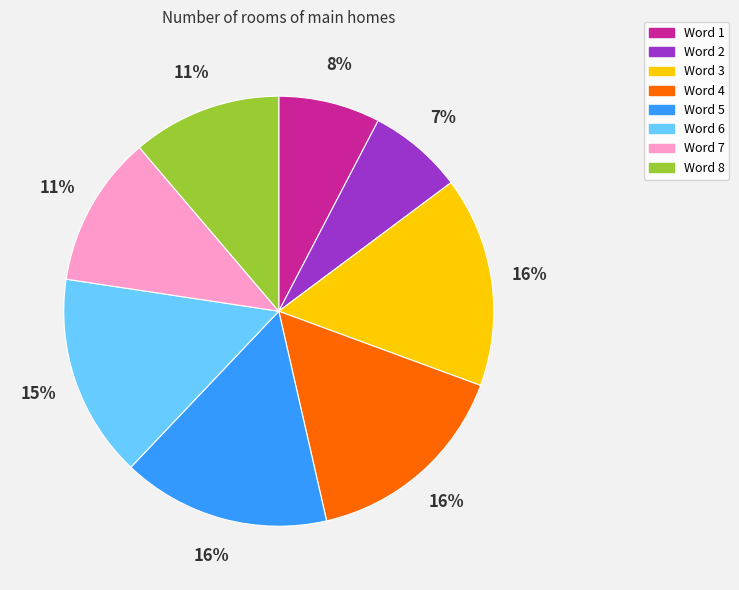

The Word 7 slice represents 24% of the pie. True or false?

False